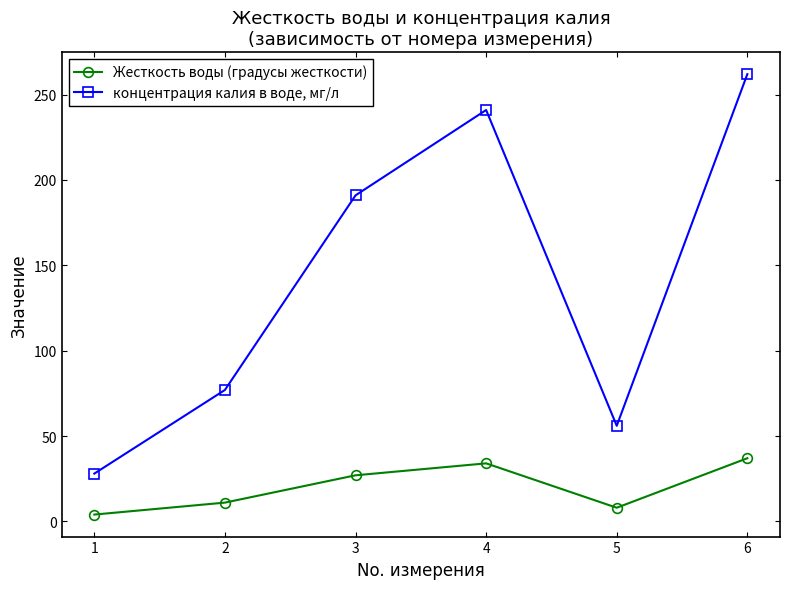

What is the difference between the highest and lowest values at 1?

24